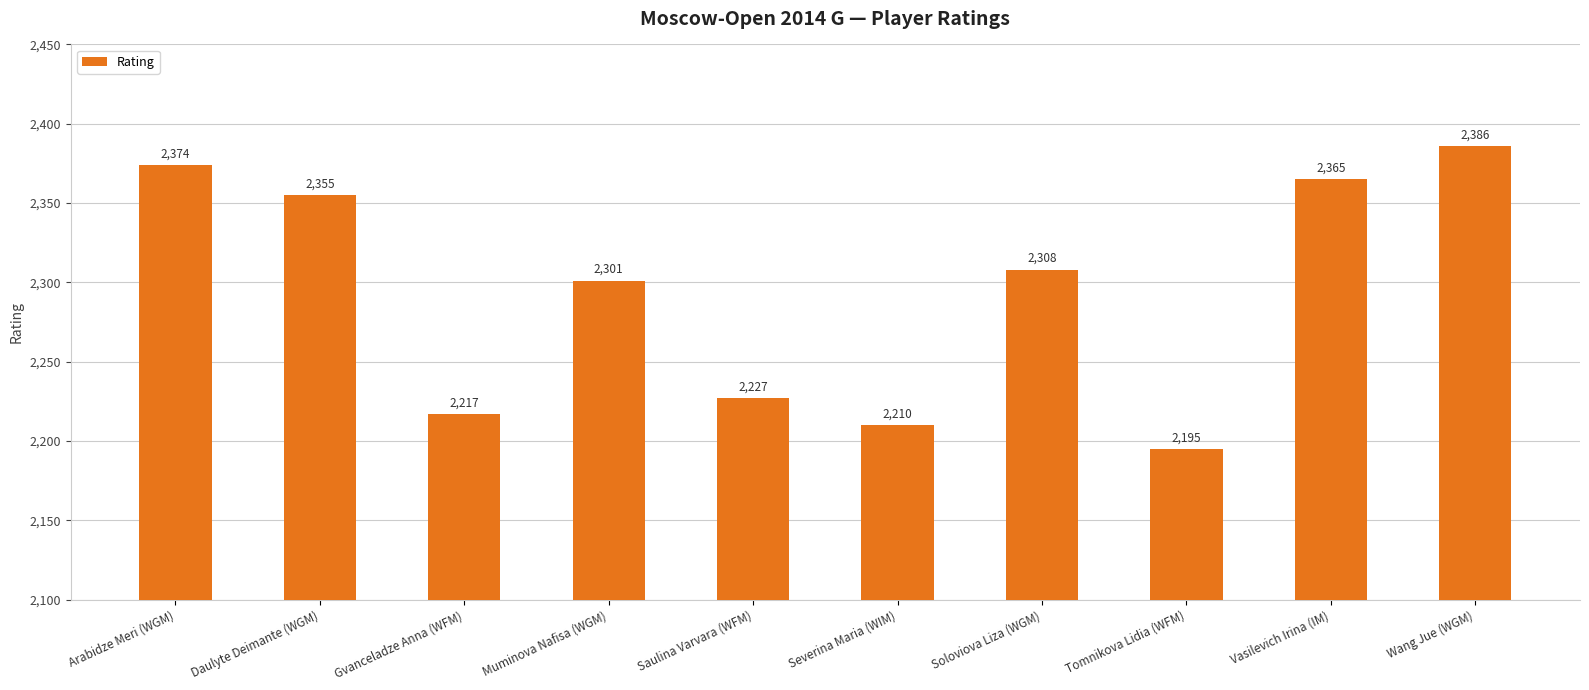

Reading left to right, extract all data points from this chart.

Arabidze Meri (WGM)=2374	Daulyte Deimante (WGM)=2355	Gvanceladze Anna (WFM)=2217	Muminova Nafisa (WGM)=2301	Saulina Varvara (WFM)=2227	Severina Maria (WIM)=2210	Soloviova Liza (WGM)=2308	Tomnikova Lidia (WFM)=2195	Vasilevich Irina (IM)=2365	Wang Jue (WGM)=2386